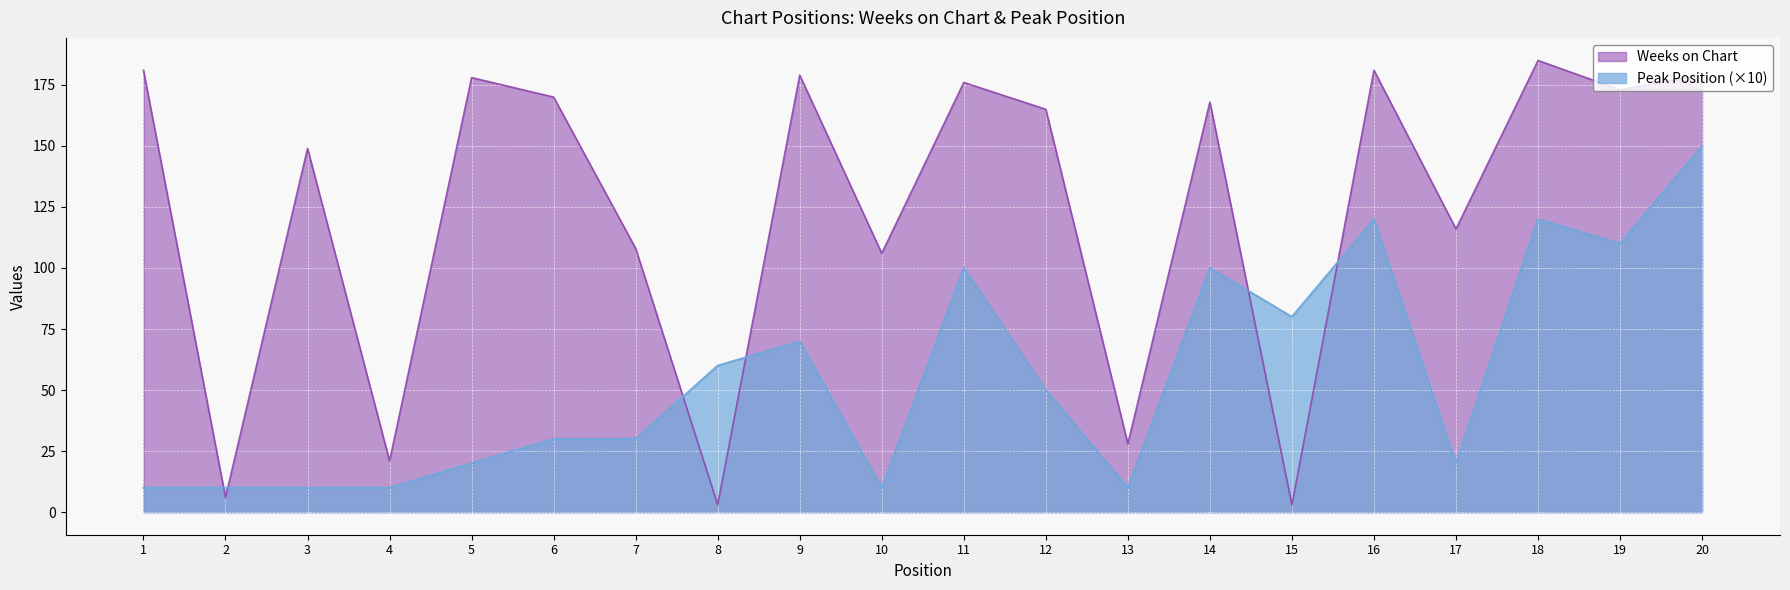

Reading right to left, transcribe all the data shown in this chart.

Weeks on Chart: 20=179	19=173	18=185	17=116	16=181	15=3	14=168	13=28	12=165	11=176	10=106	9=179	8=3	7=108	6=170	5=178	4=21	3=149	2=6	1=181
Peak Position: 20=150	19=110	18=120	17=20	16=120	15=80	14=100	13=10	12=50	11=100	10=10	9=70	8=60	7=30	6=30	5=20	4=10	3=10	2=10	1=10